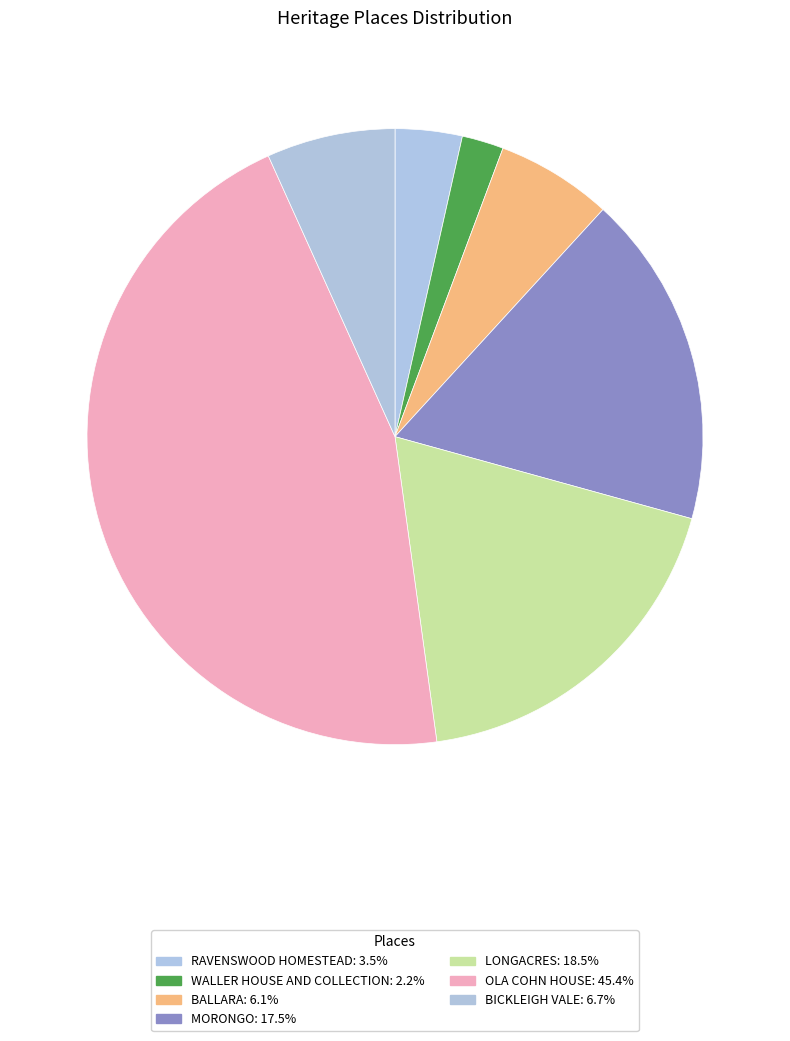

Which slice is the smallest?

WALLER HOUSE AND COLLECTION